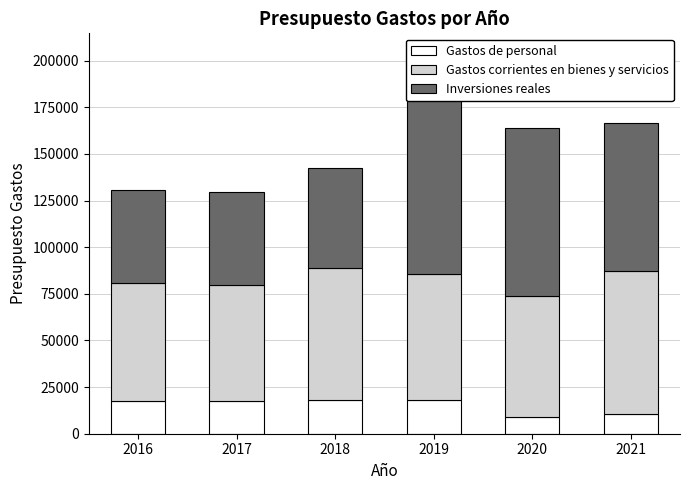

Between 2019 and 2020, which series saw the biggest shift?

Inversiones reales